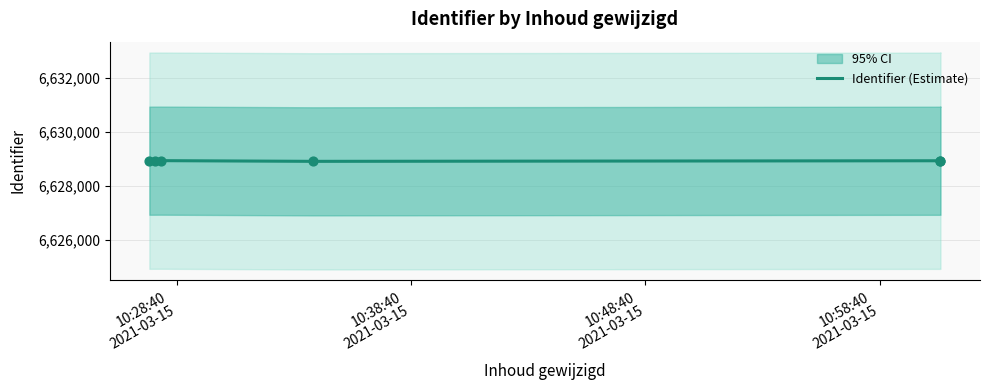

Approximately how many times larger is the value at 10:58:40
2021-03-15 compared to 10:28:40
2021-03-15?

1.0